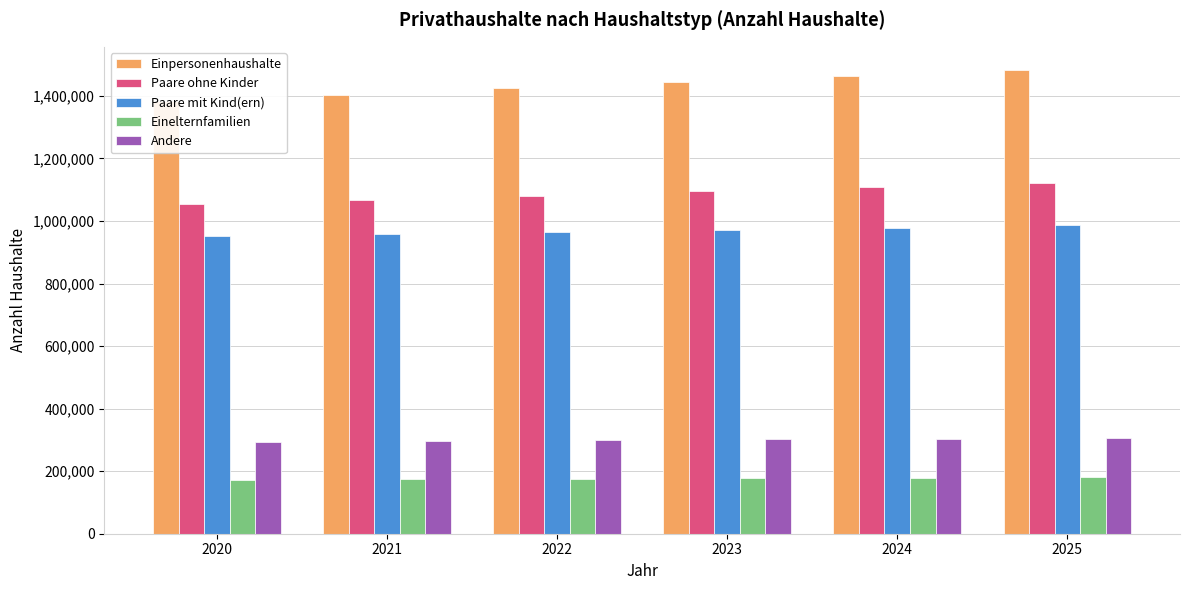

What is the difference between the highest and lowest values at 2023?

1266223